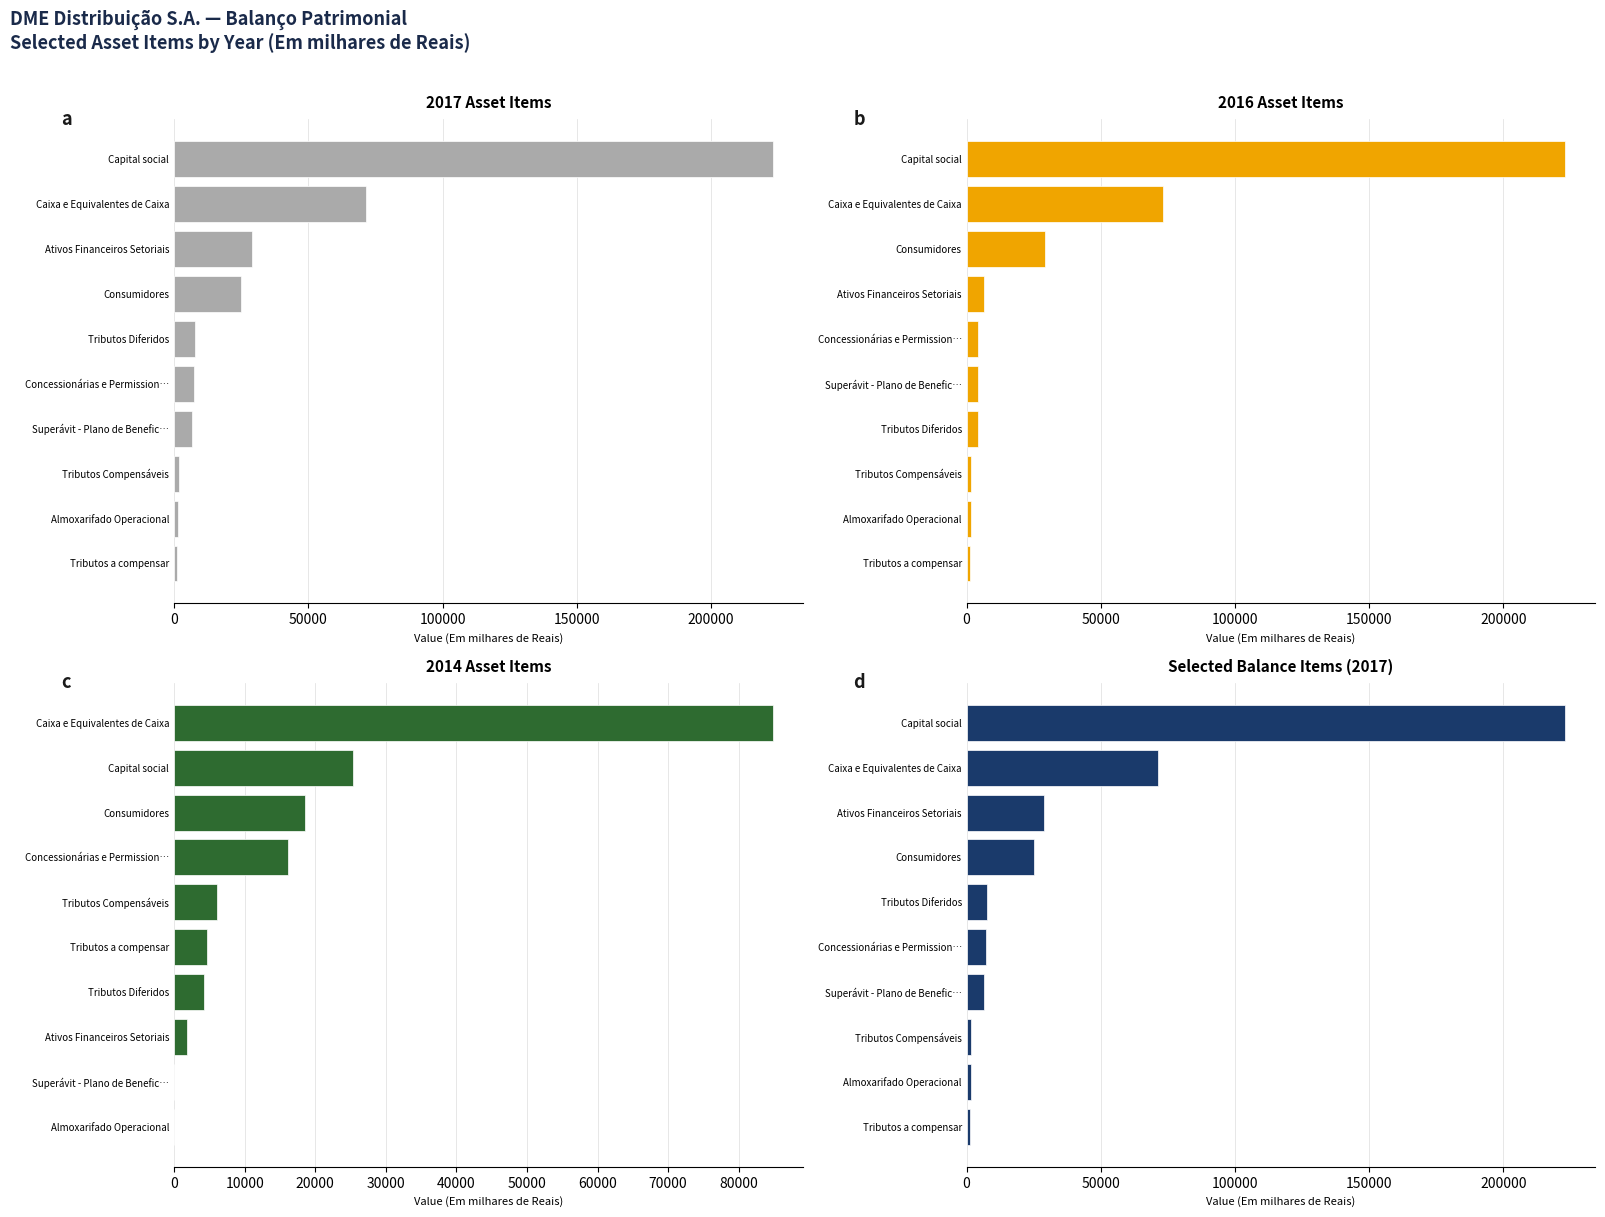

What is the average value of the Selected Balance Items (2017) series?

37429.1